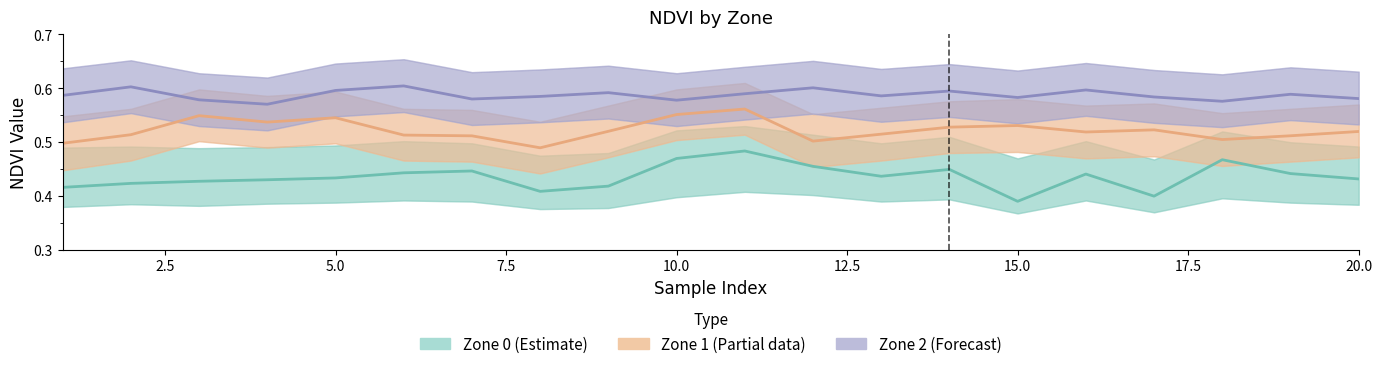

What is the sum of all Zone 2 (Forecast) values?

11.8